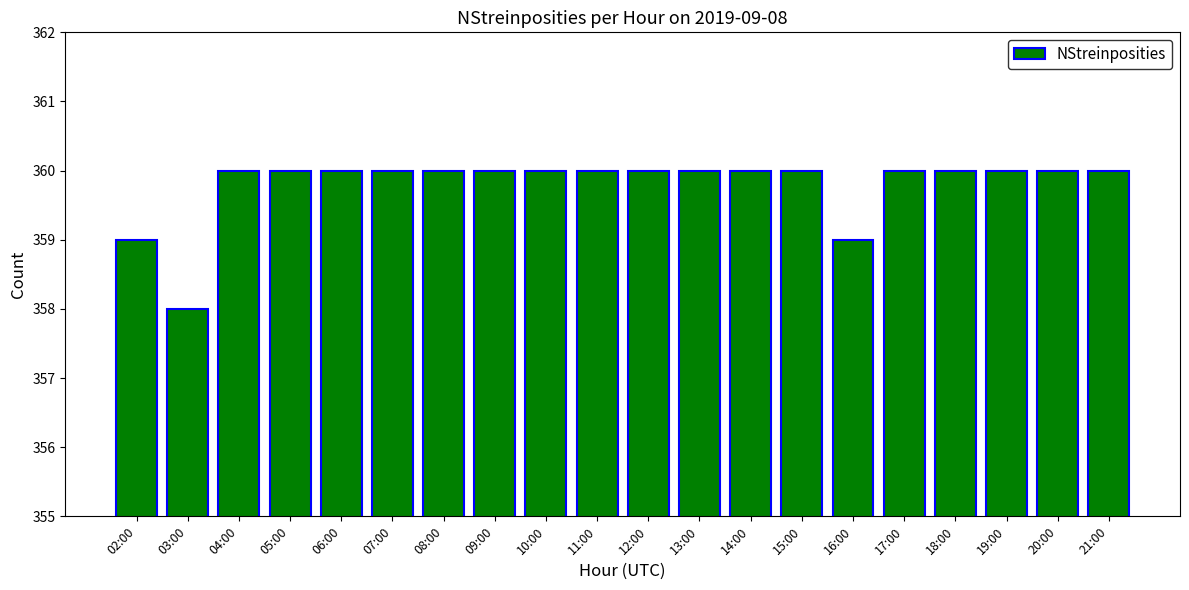

Read the value at 02:00.

359